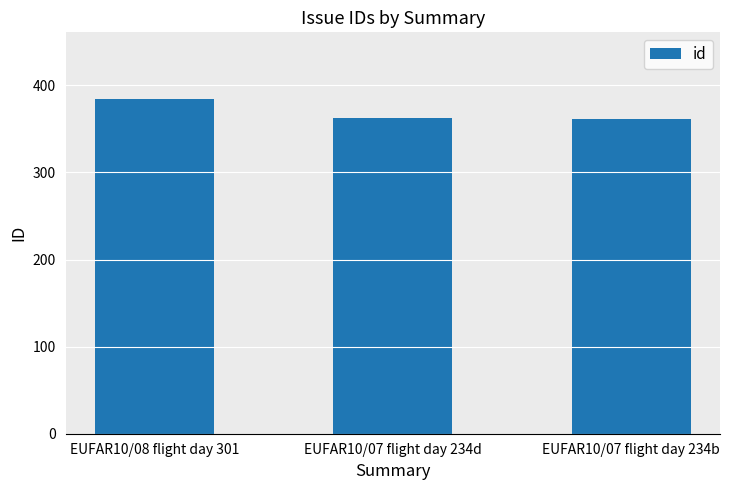

Does the chart contain any negative values?

No